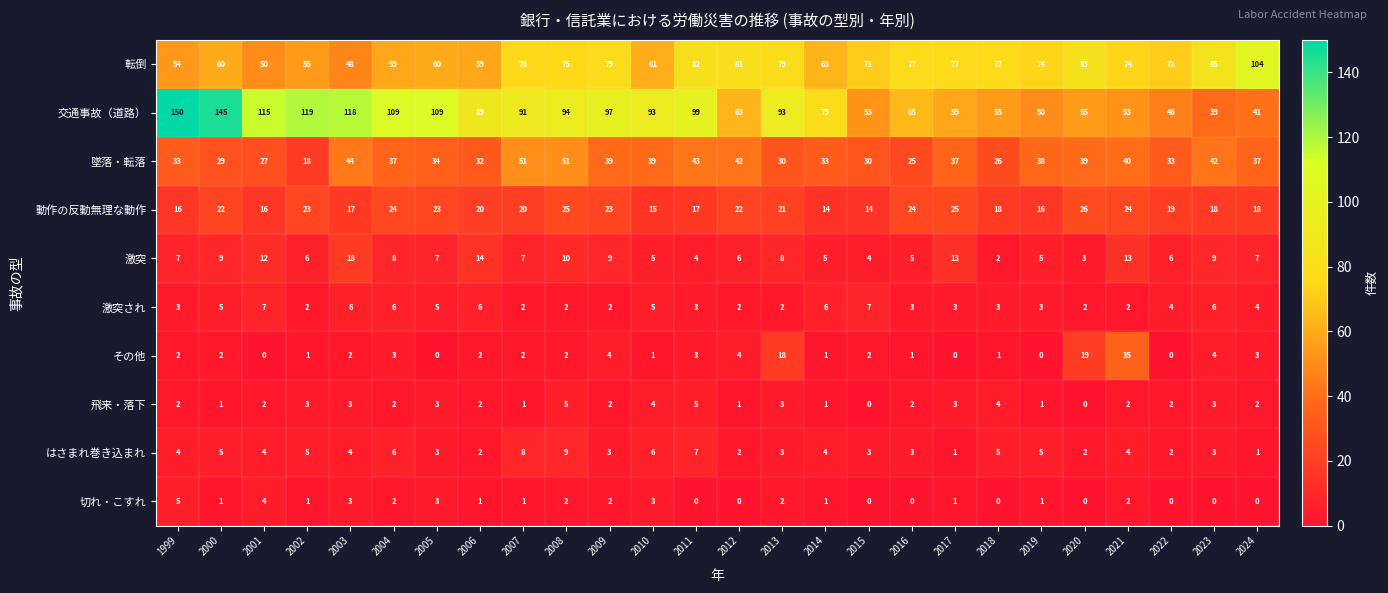

True or false: その他 has a value of 2 at 2000.

True